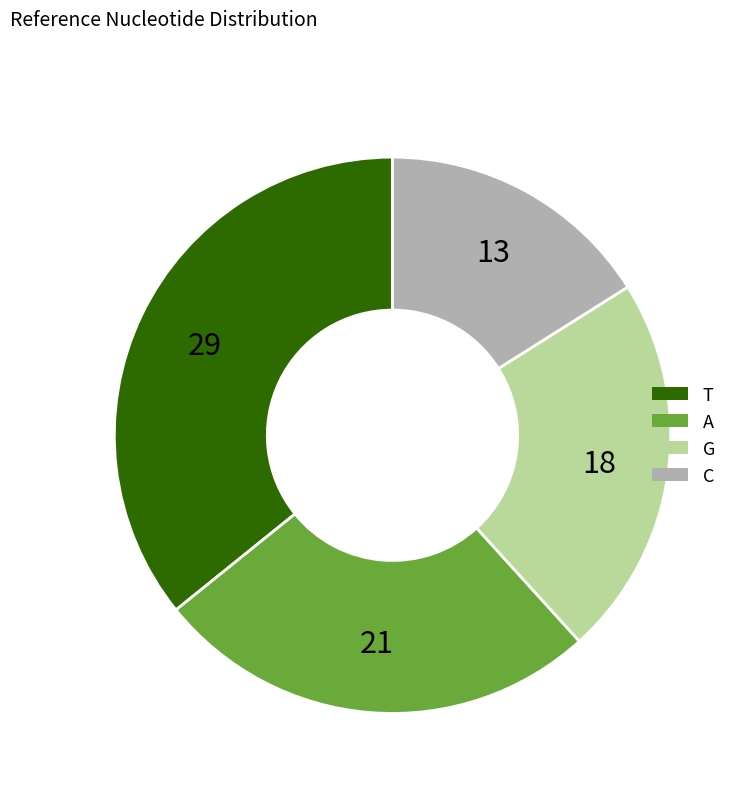

How many segments does this pie chart have?

4